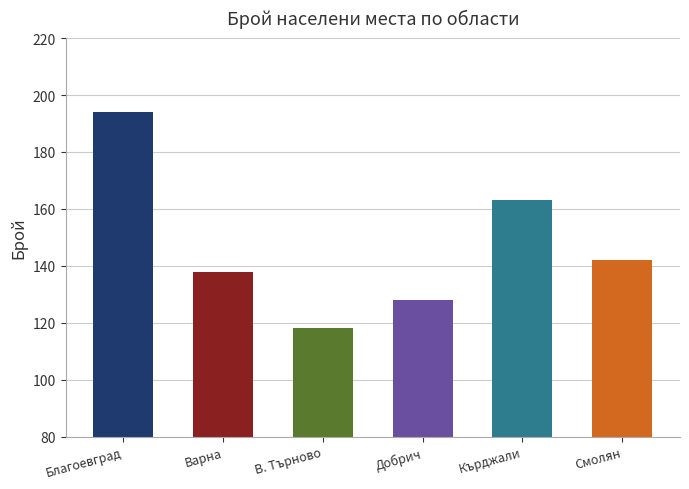

Reading left to right, what are all the values shown in this chart?

194	138	118	128	163	142